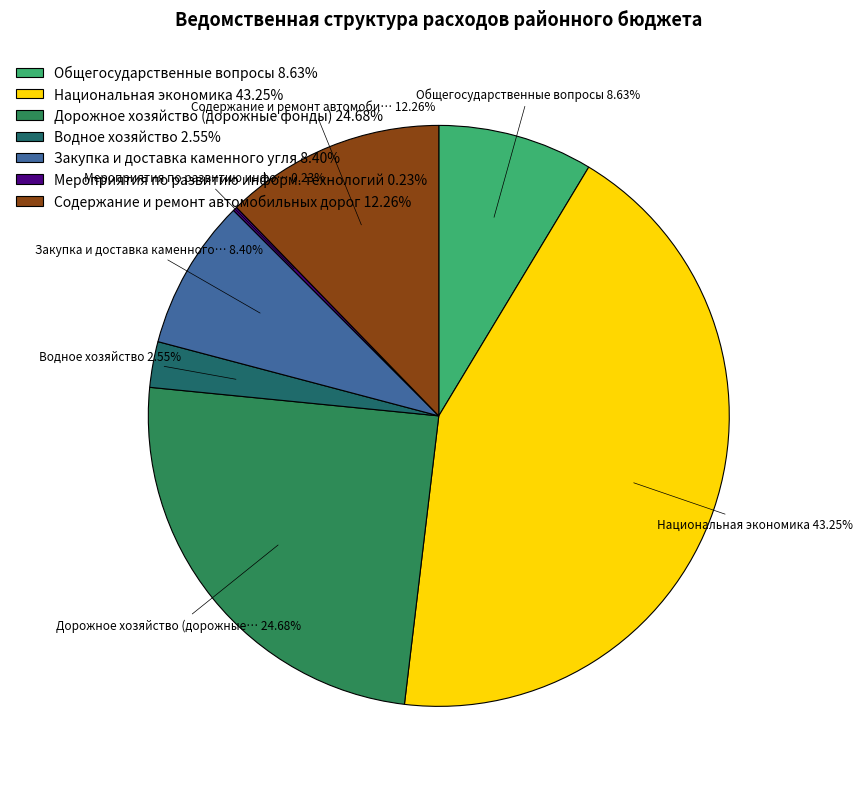

Is there a majority slice in this chart?

No